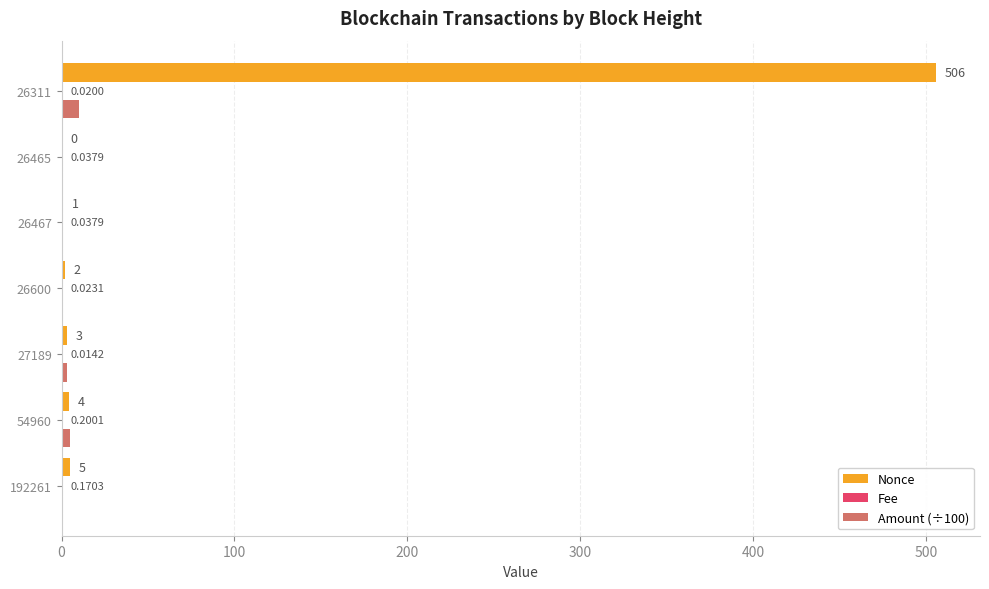

What is the sum of all Nonce values?

521.0